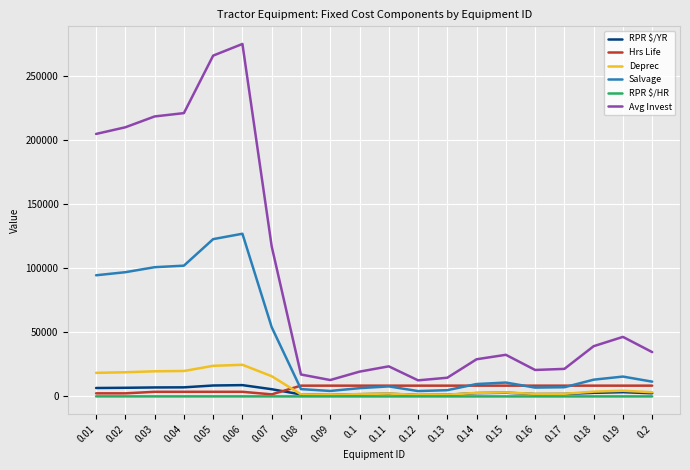

Which series changed the most between 0.02 and 0.17?

Avg Invest